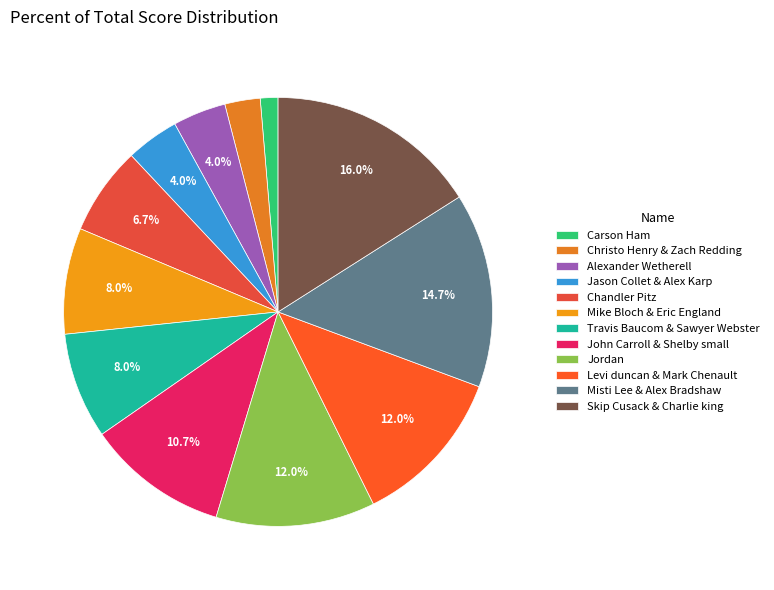

Which category has the biggest portion of the pie?

Skip Cusack & Charlie king